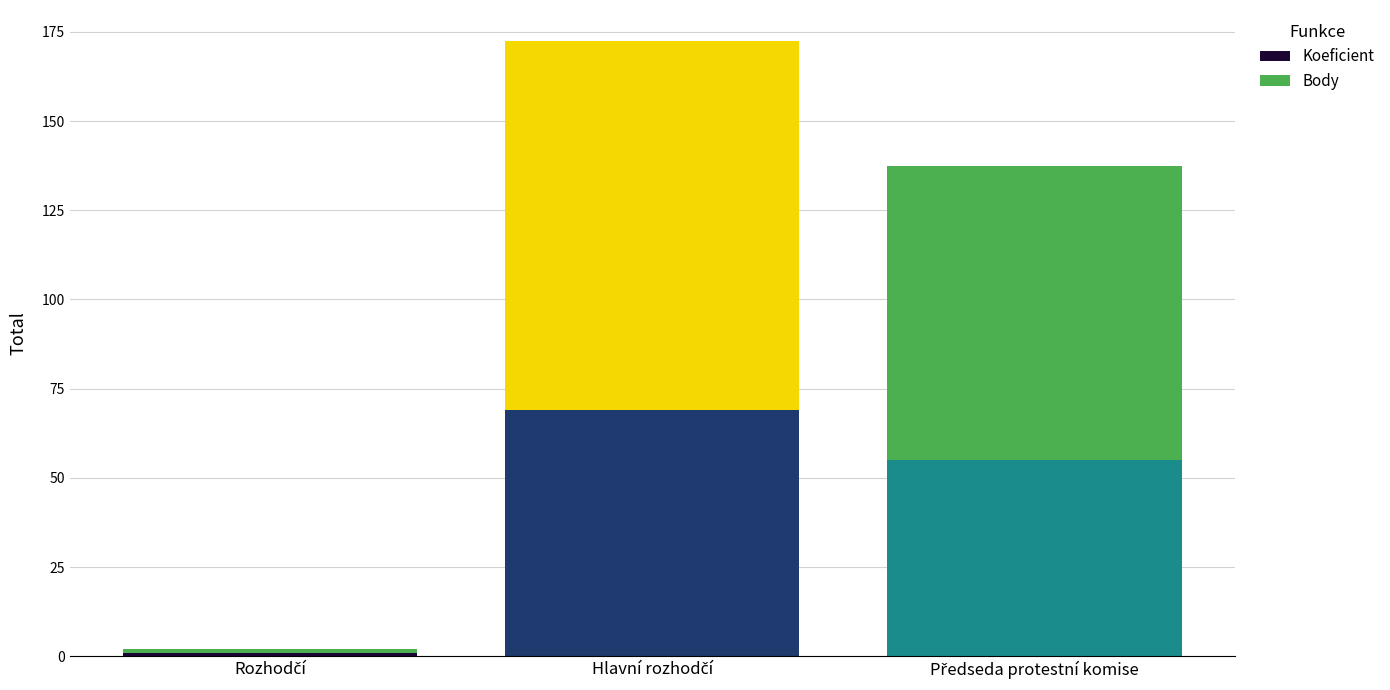

What is the difference between the maximum and second lowest values in the Koeficient series?

14.0